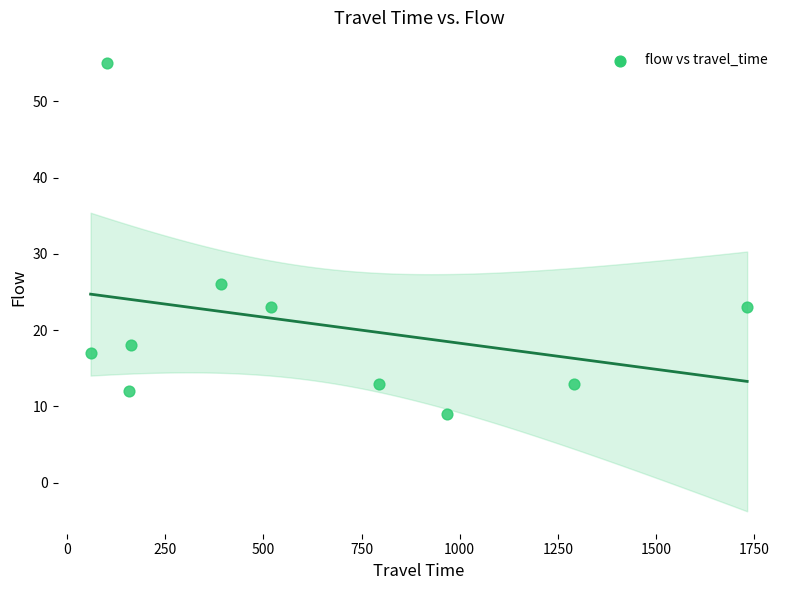

What is the range of X values (max minus min)?

1672